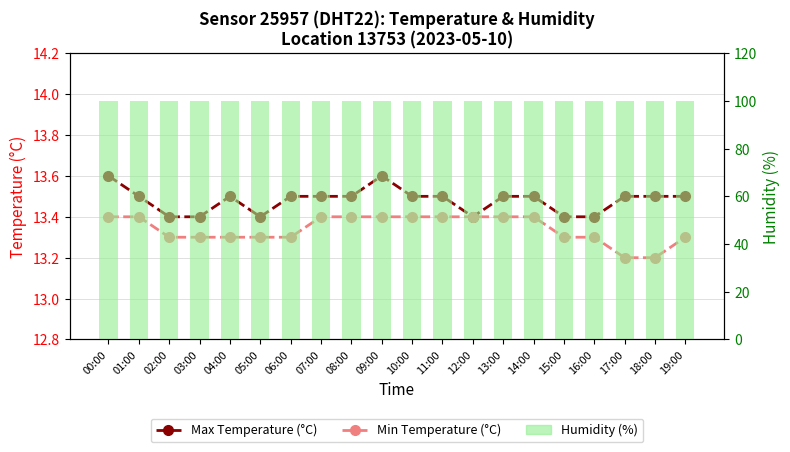

Which series has the largest total across all categories?

Humidity (%)